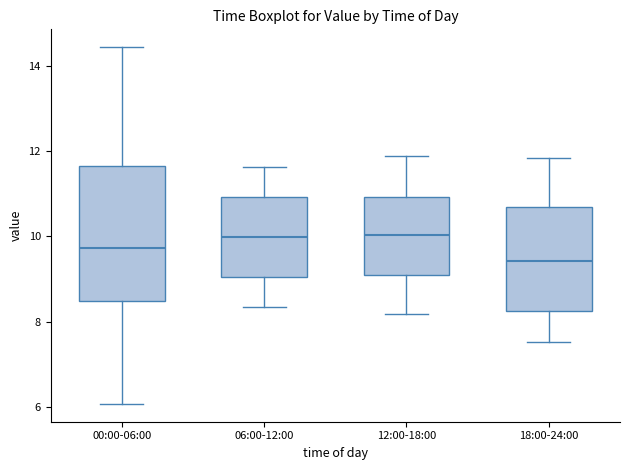

Where does the lower whisker of the box for 18:00-24:00 end on the y-axis? The values are not printed on the chart, so give them approximately, as read against the axis.

7.6